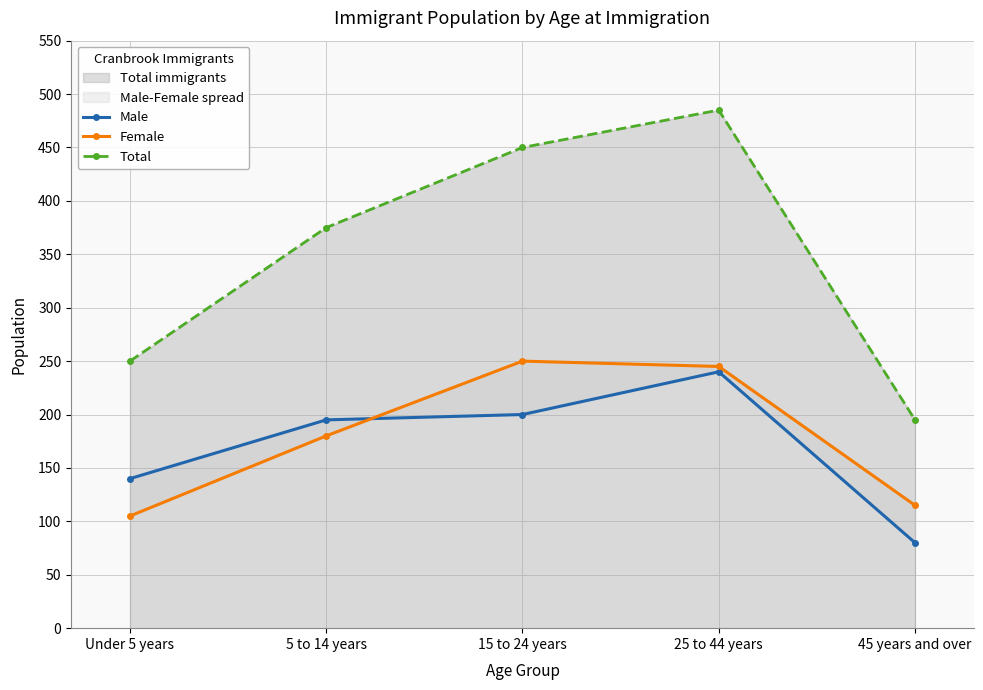

True or false: Total and Female cross at least once.

False